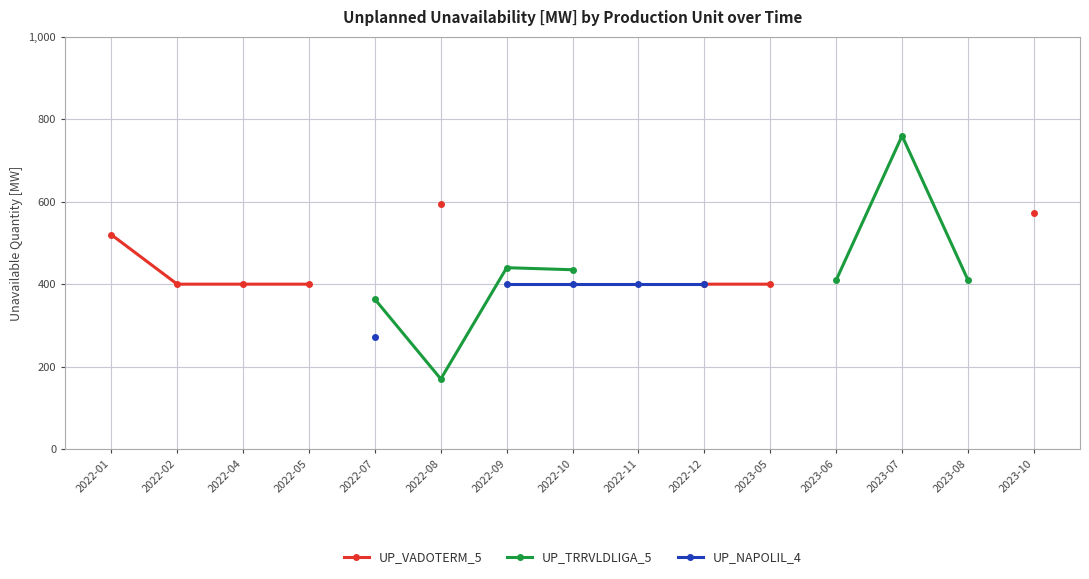

What are all the series names shown in the legend?

UP_VADOTERM_5, UP_TRRVLDLIGA_5, UP_NAPOLIL_4